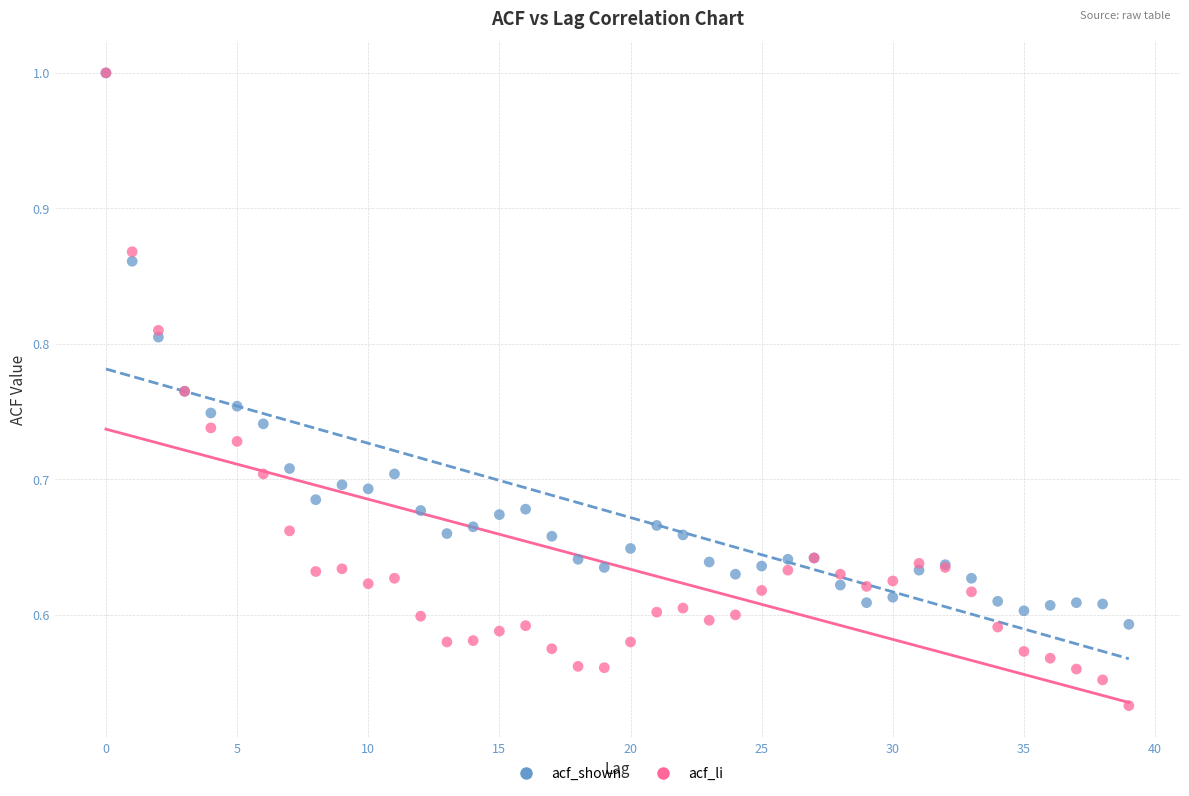

Which series has the widest spread of Y values?

acf_li